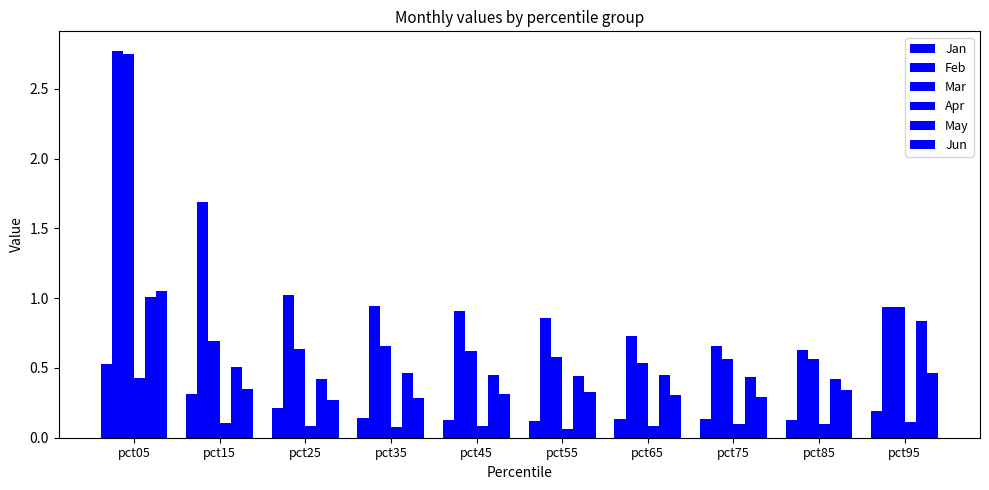

How many bars are there in total?

60